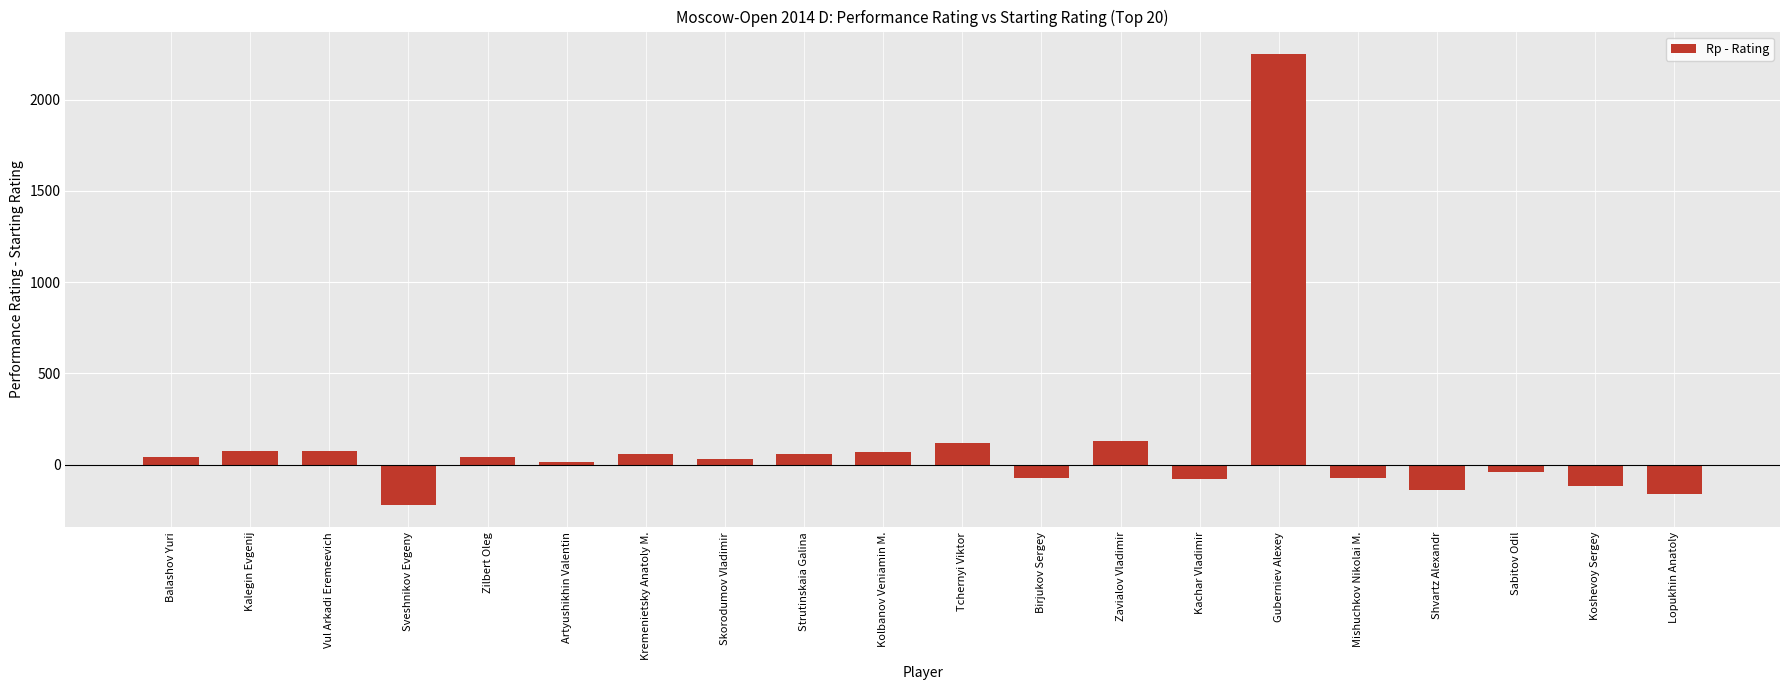

What is the value of the 7th bar from the left?

56